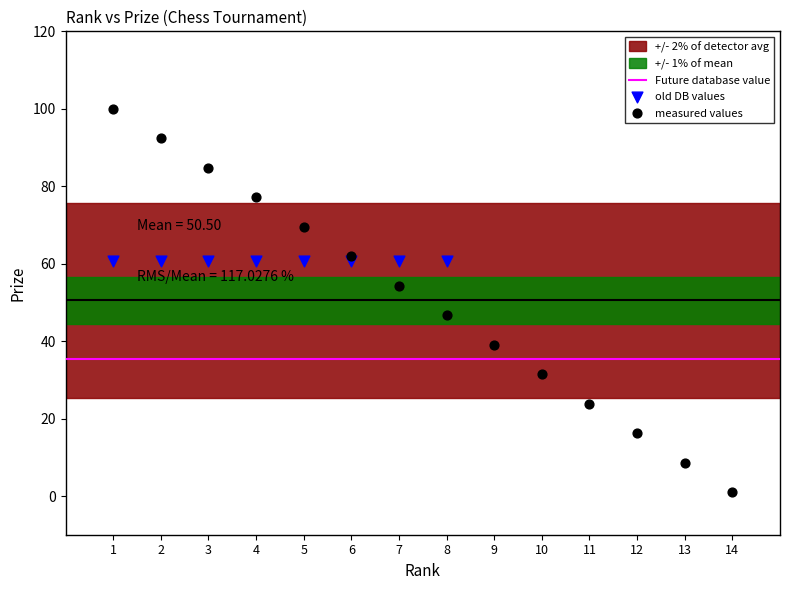

Which series reaches the maximum Y coordinate?

measured values